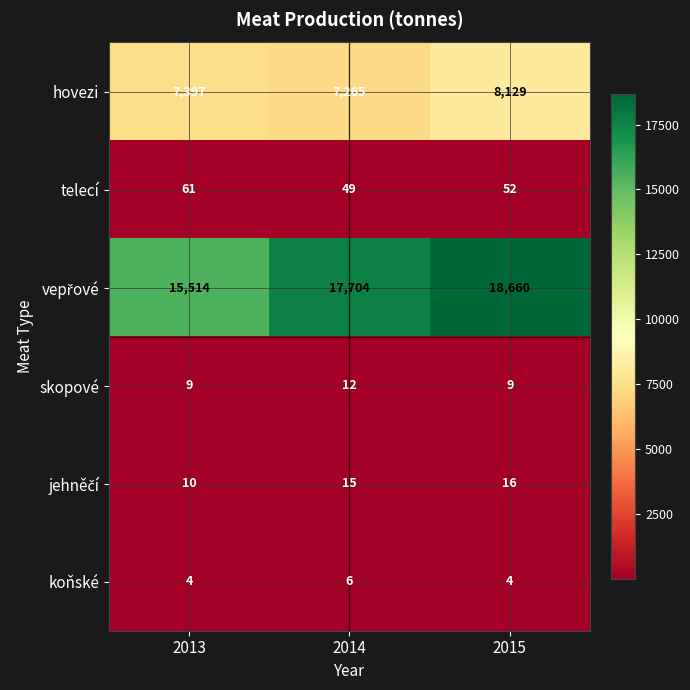

What is the minimum value shown in the chart?

4